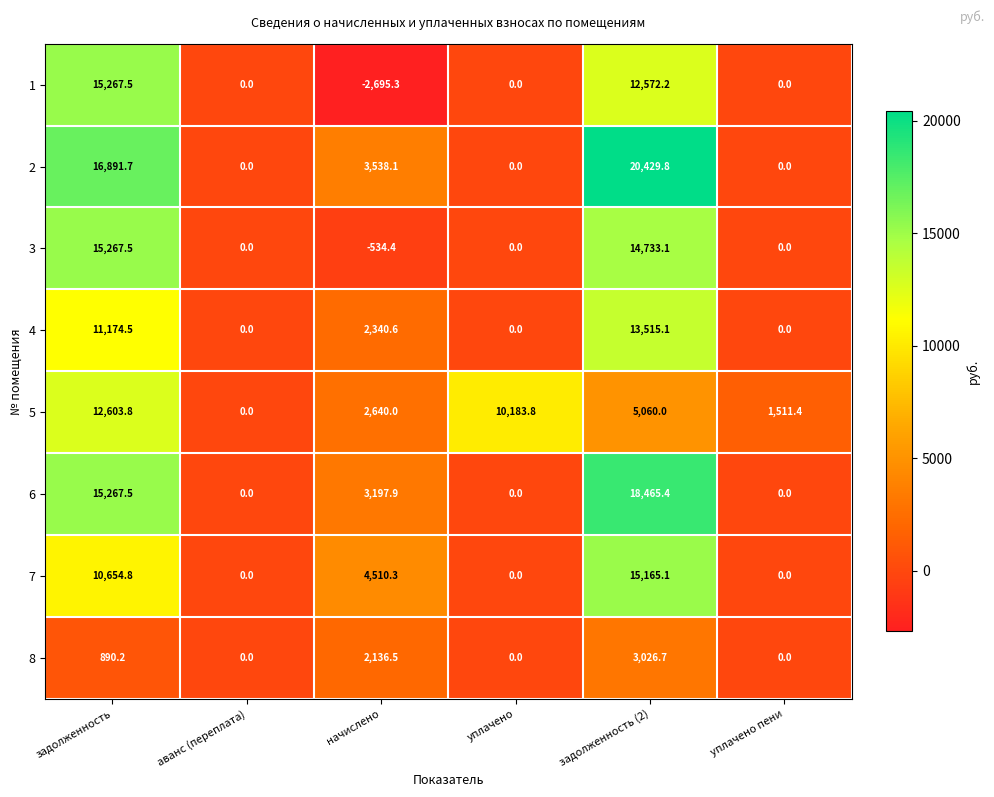

At which category is the sum across all series the highest?

задолженность (2)